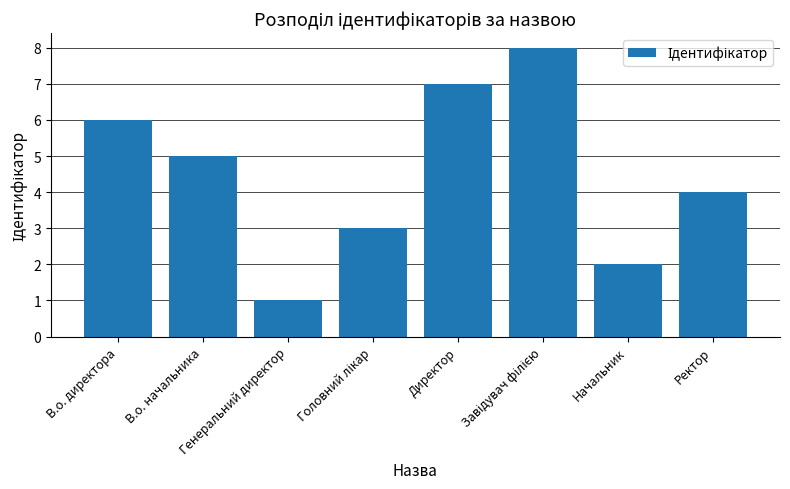

What is the sum of all values?

36